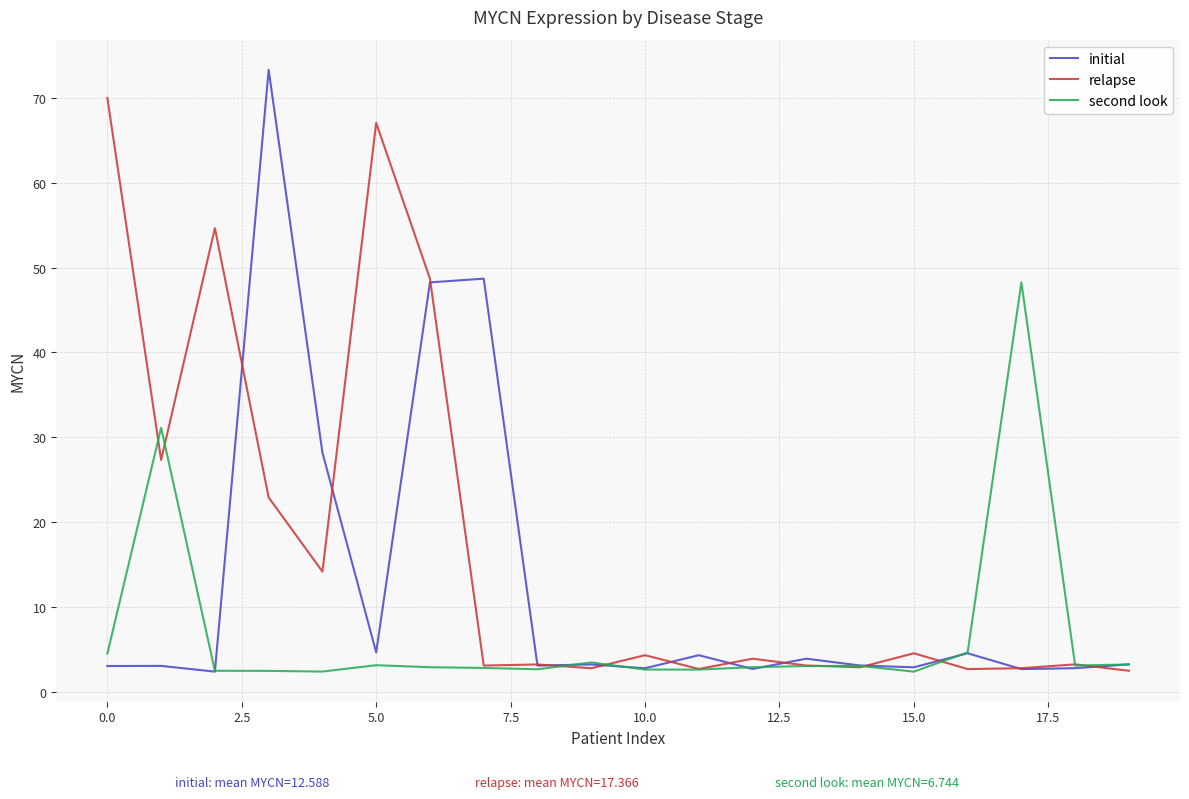

Which series has the widest spread of values?

initial